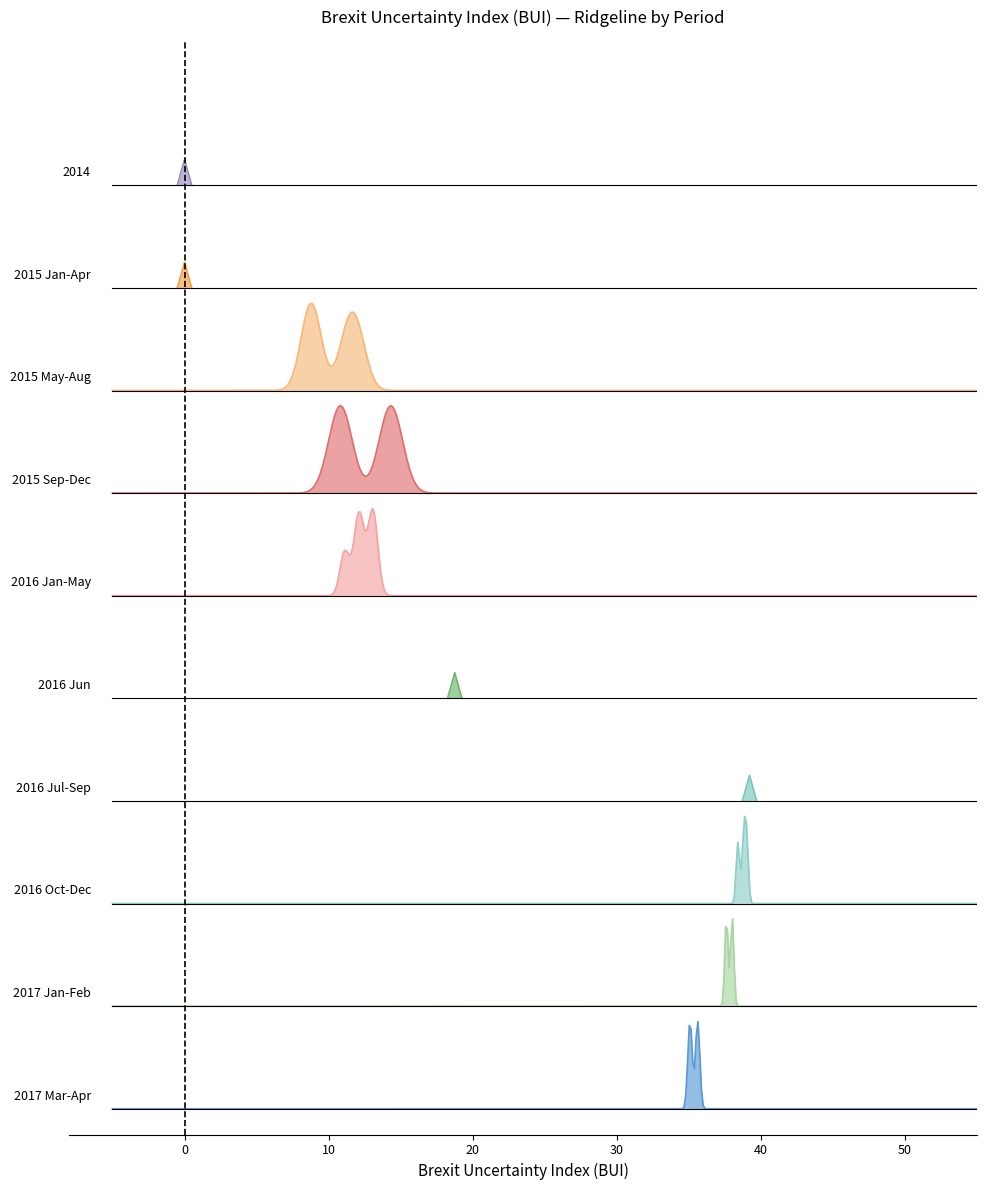

The value of 2016 Jun at −10 is 7.3. True or false?

False